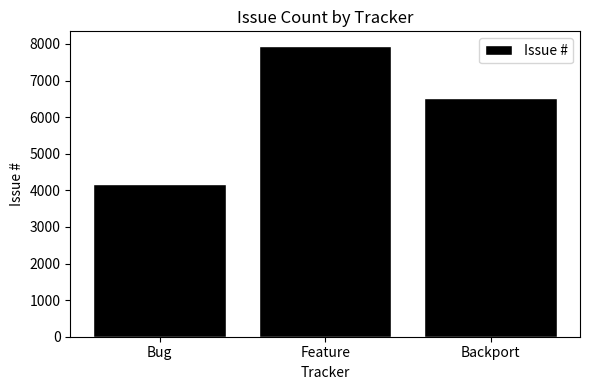

What is the difference between the values at Feature and Bug?

3777